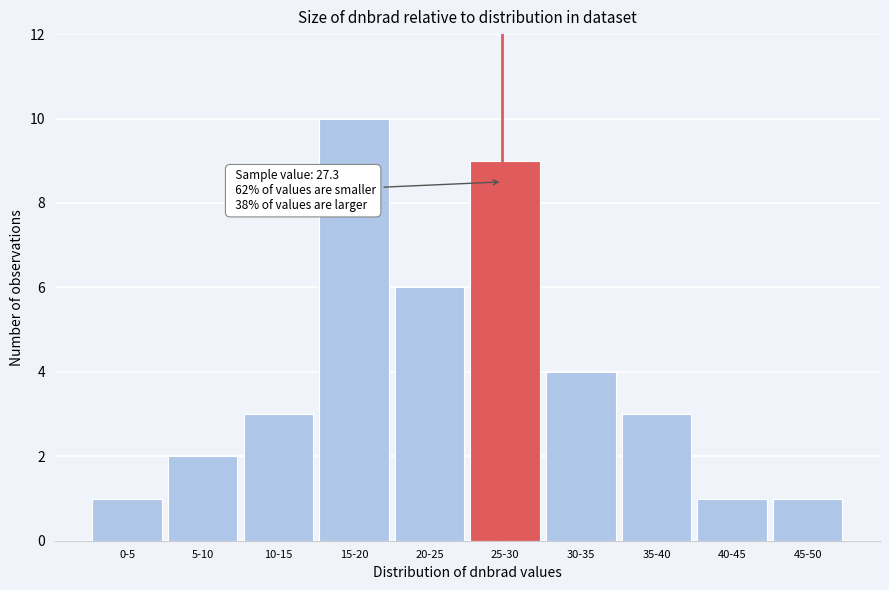

Reading right to left, list all the values displayed in this chart.

1	1	3	4	9	6	10	3	2	1